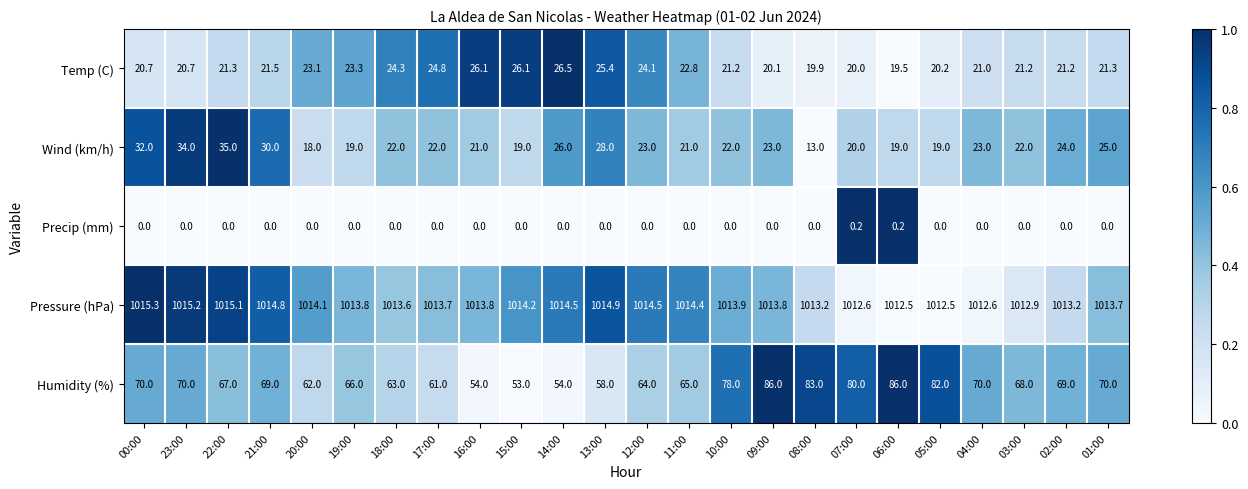

True or false: Humidity (%) has a value of 87.0 at 15:00.

False